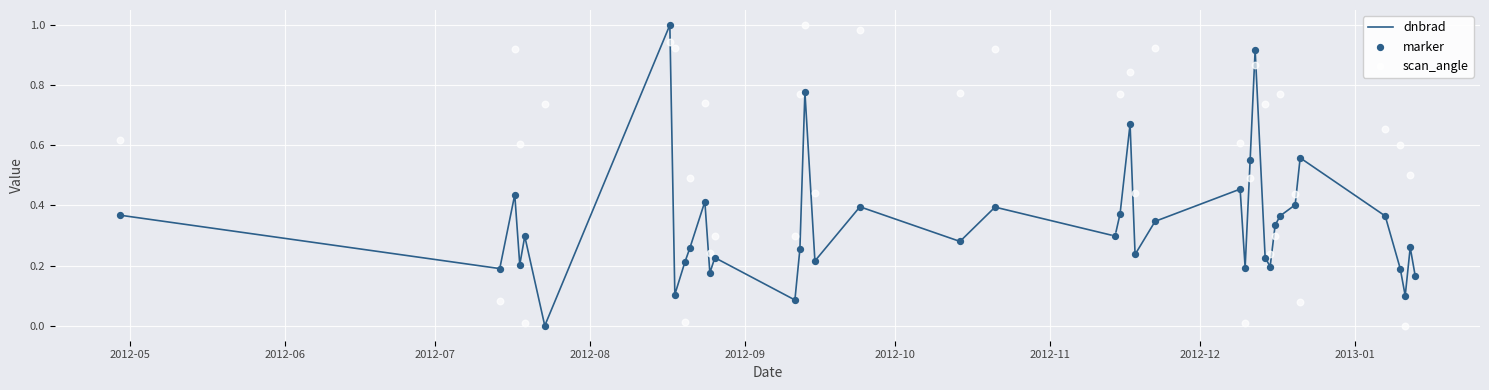

What are all the series names shown in the legend?

dnbrad, marker, scan_angle